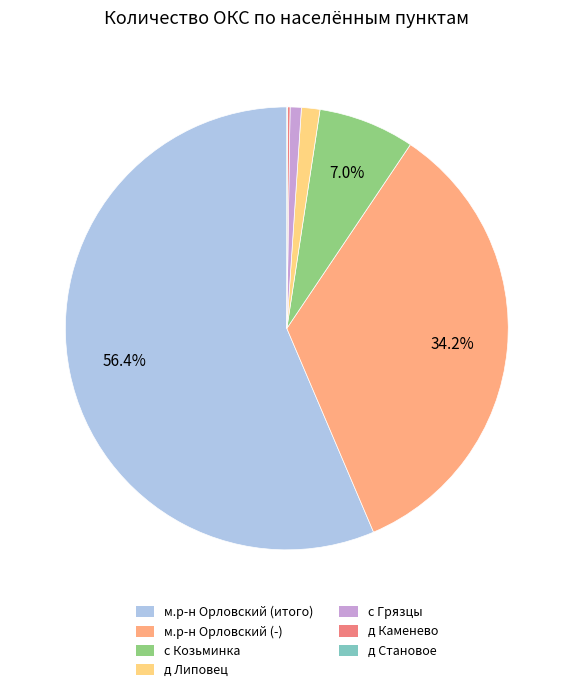

What is the largest slice in the pie chart?

м.р-н Орловский (итого)